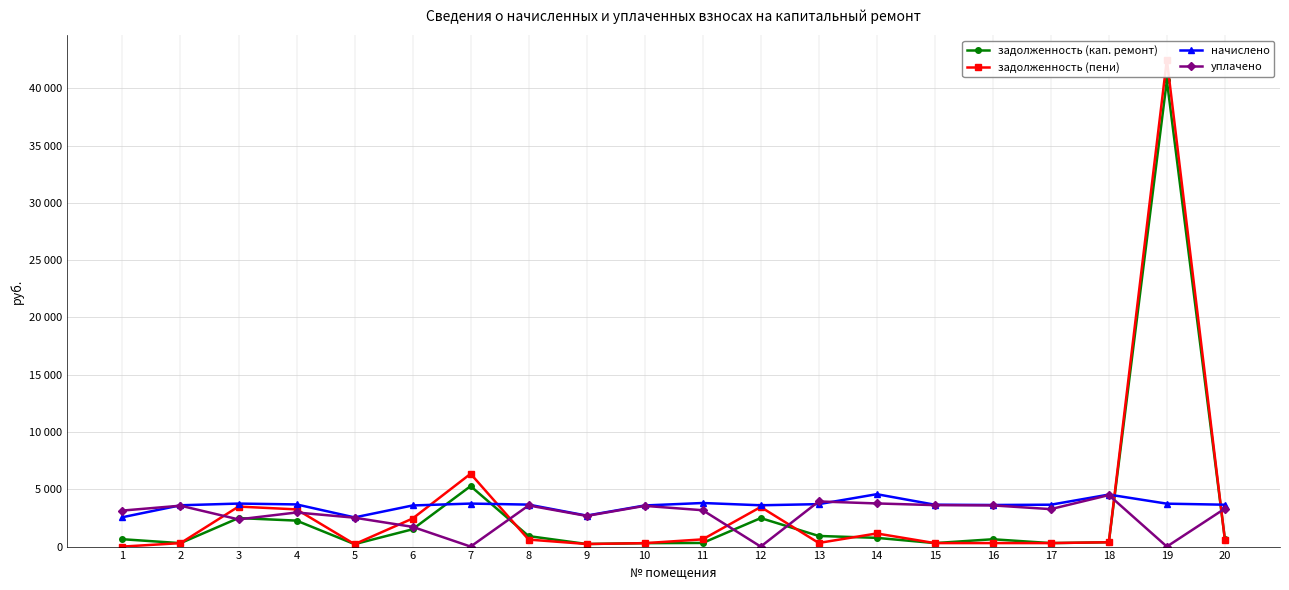

What is the value of the начислено point at the 19th from the left?

3745.4